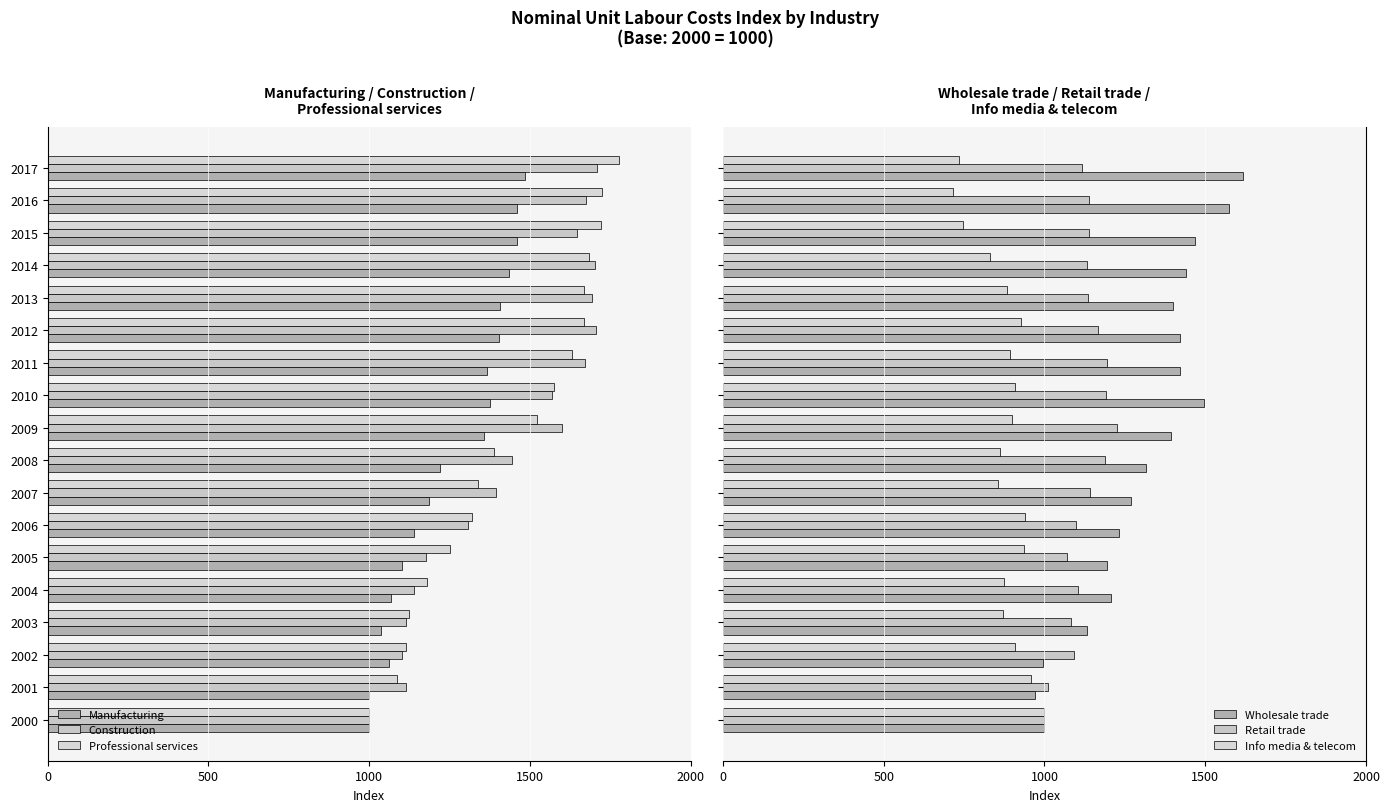

What is the sum of the Retail trade values at 2011 and 2012?

2361